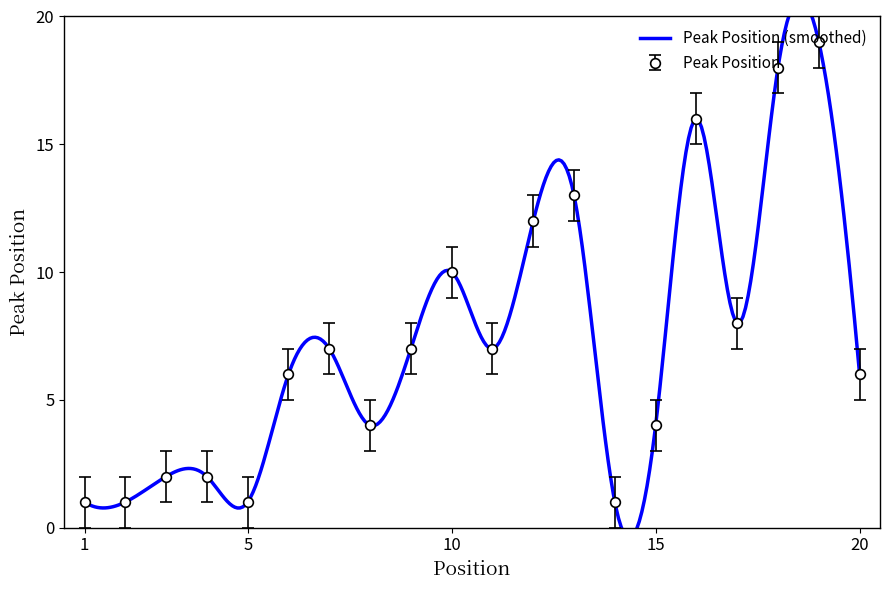

The chart shows a value of 1 at 14. True or false?

True